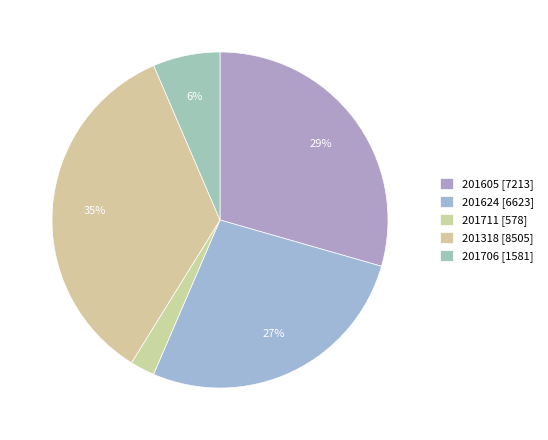

Which slice is the smallest?

201711